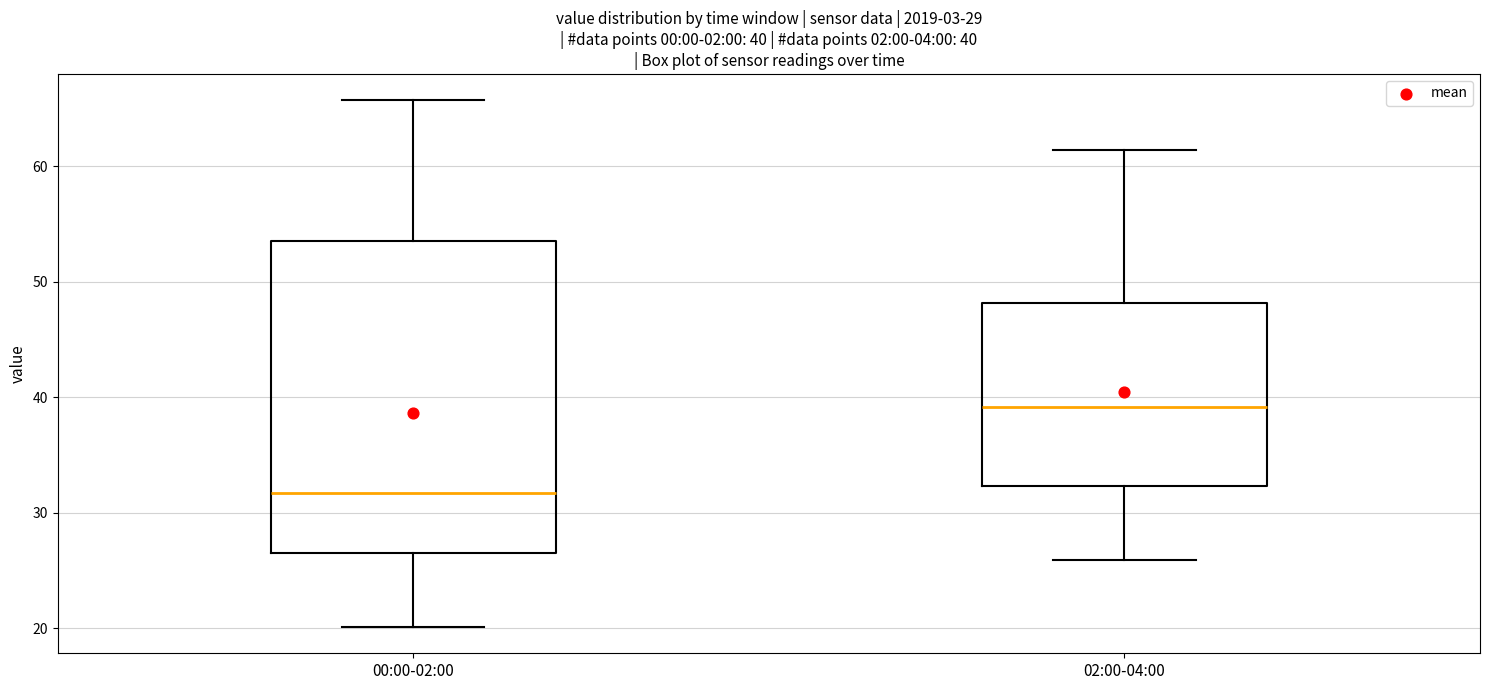

Which box has the lowest median line?

00:00-02:00